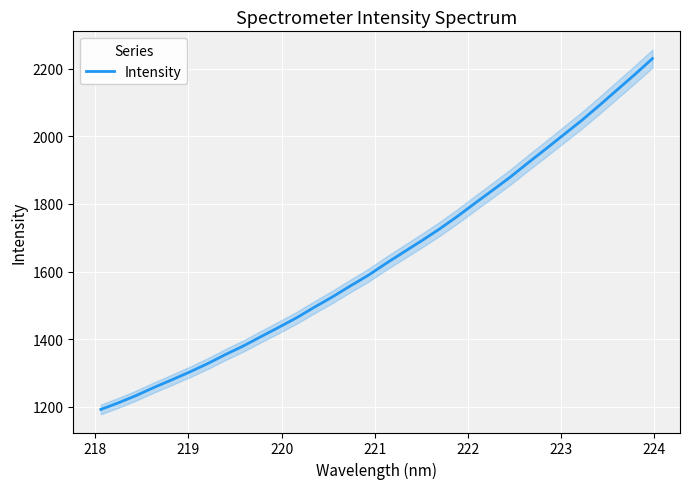

Reading right to left, what are all the values shown in this chart?

2230.6	2183.2	2137.4	2091.4	2046.6	2004.9	1963.0	1921.8	1879.6	1840.3	1801.6	1762.2	1725.1	1690.5	1657.0	1623.4	1588.1	1556.9	1524.6	1494.6	1463.2	1435.0	1407.4	1379.4	1354.2	1327.3	1302.7	1279.6	1257.0	1233.0	1211.4	1191.5